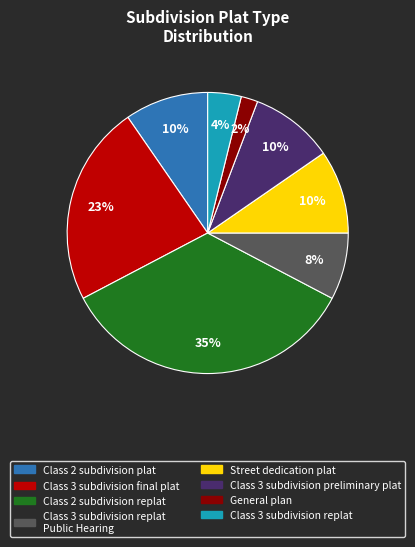

Is it true that General plan is 10% of the pie?

False